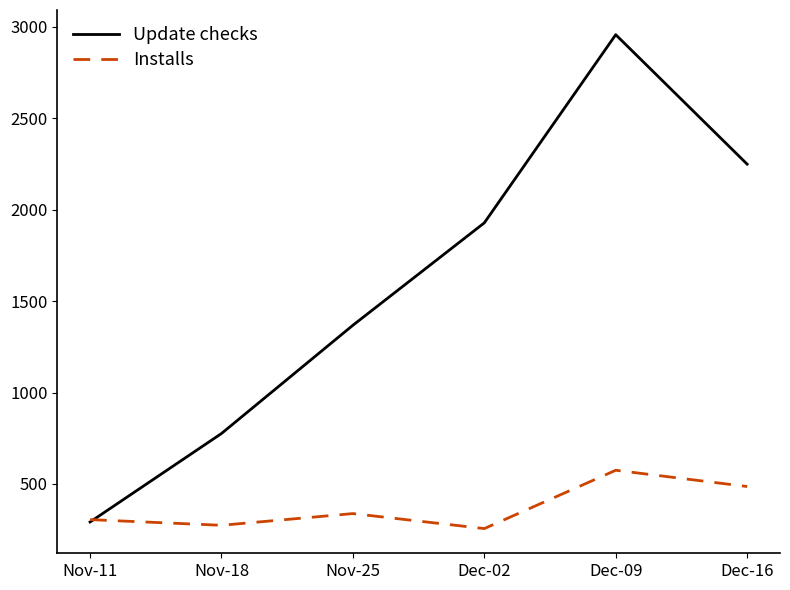

Reading left to right, what are all the values shown in this chart?

Update checks: Nov-11=292	Nov-18=776	Nov-25=1368	Dec-02=1928	Dec-09=2957	Dec-16=2249
Installs: Nov-11=305	Nov-18=274	Nov-25=338	Dec-02=256	Dec-09=575	Dec-16=486